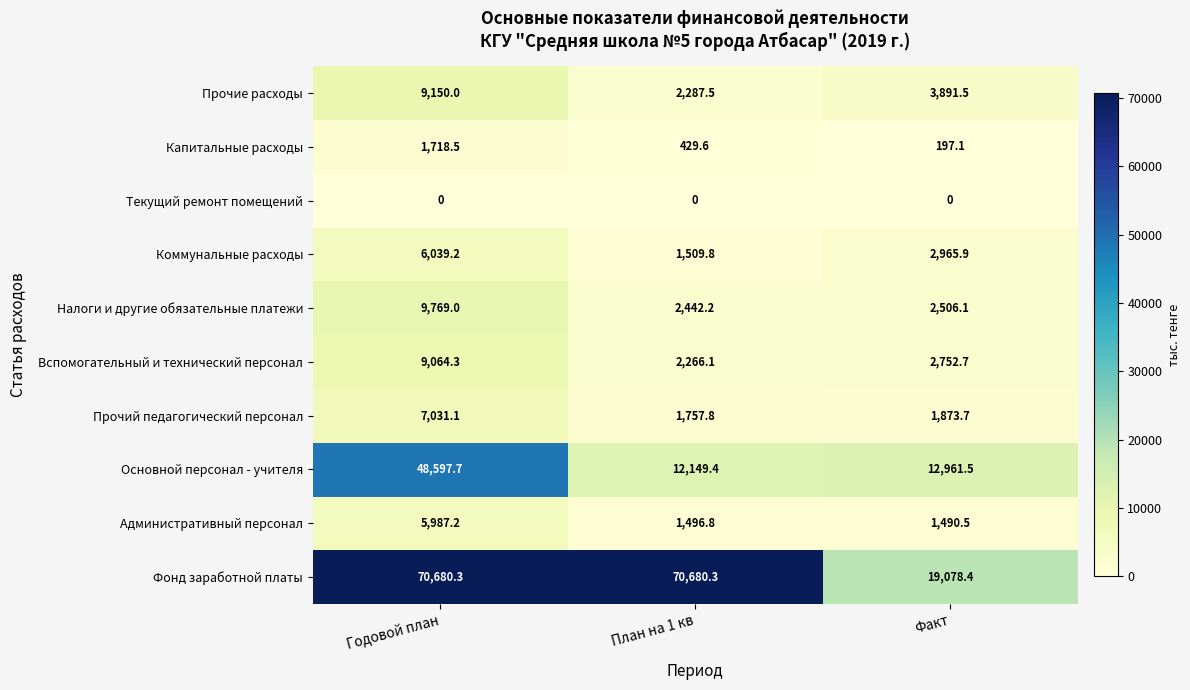

Which series has the largest total across all categories?

Фонд заработной платы